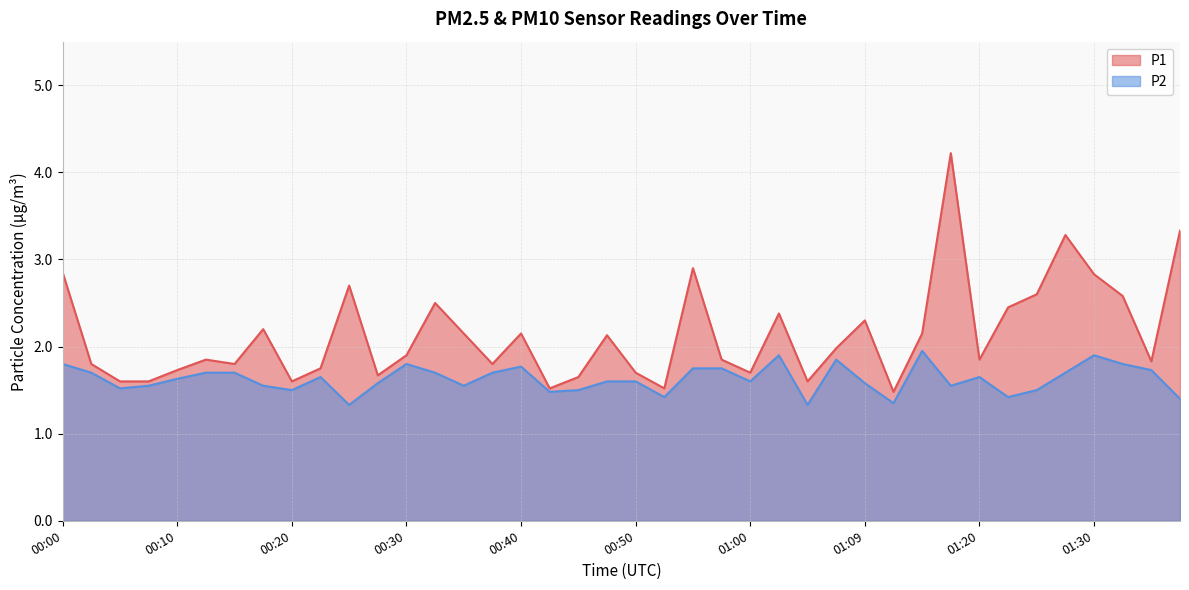

Reading left to right, list all the values displayed in this chart.

P1: 2.9	1.8	1.6	1.6	1.7	1.9	1.8	2.2	1.6	1.8	2.7	1.7	1.9	2.5	2.1	1.8	2.1	1.5	1.6	2.1	1.7	1.5	2.9	1.9	1.7	2.4	1.6	2.0	2.3	1.5	2.1	4.2	1.9	2.5	2.6	3.3	2.8	2.6	1.8	3.3
P2: 1.8	1.7	1.5	1.6	1.6	1.7	1.7	1.6	1.5	1.6	1.3	1.6	1.8	1.7	1.6	1.7	1.8	1.5	1.5	1.6	1.6	1.4	1.8	1.8	1.6	1.9	1.3	1.9	1.6	1.4	1.9	1.6	1.6	1.4	1.5	1.7	1.9	1.8	1.7	1.4